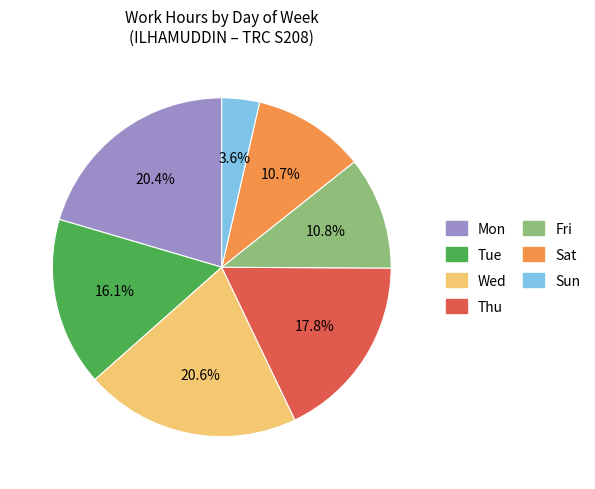

Is there a majority slice in this chart?

No